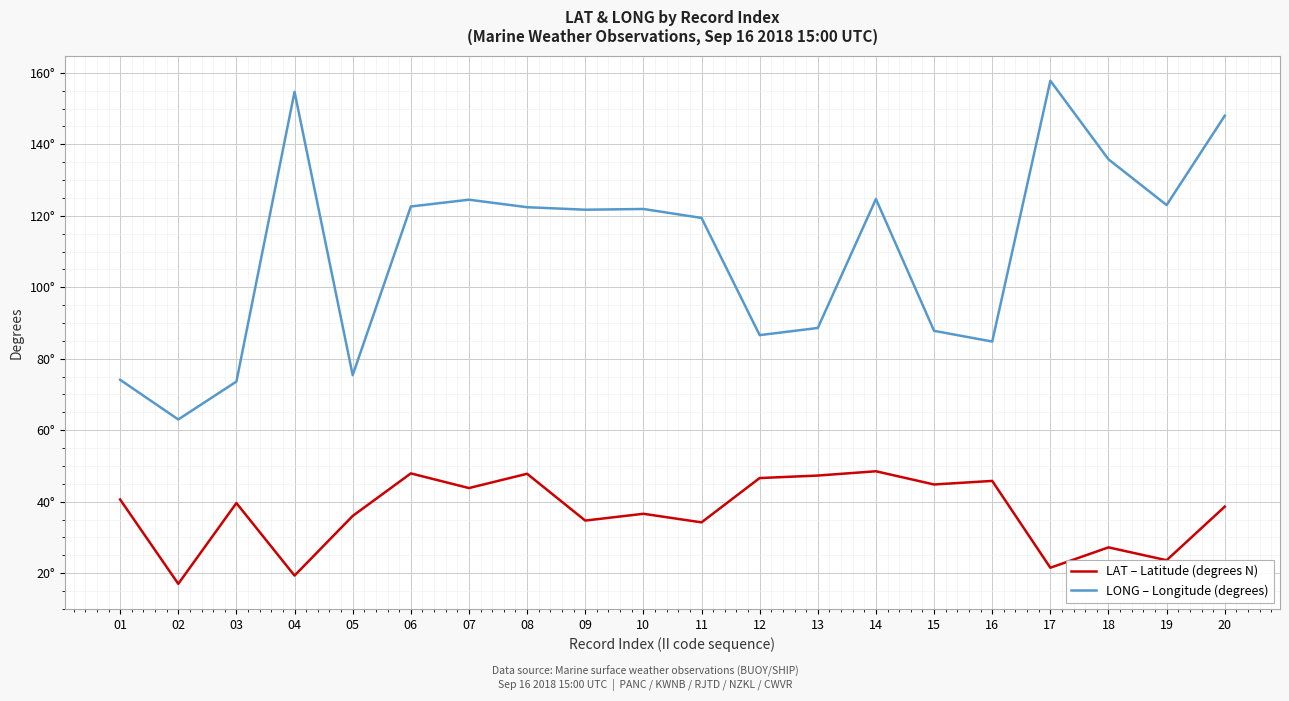

Is this an area chart (filled region under the line)?

No